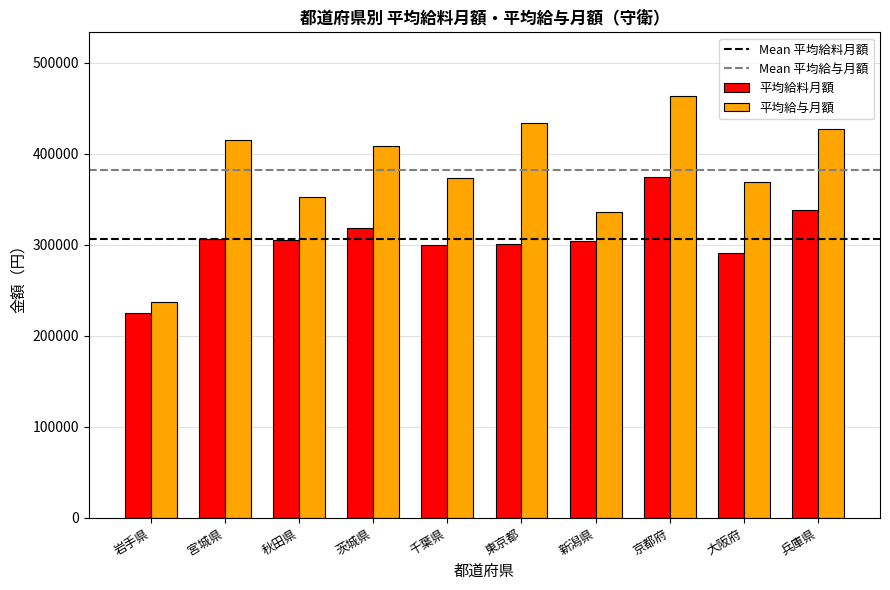

The value of 平均給料月額 at 秋田県 is 305700. True or false?

True